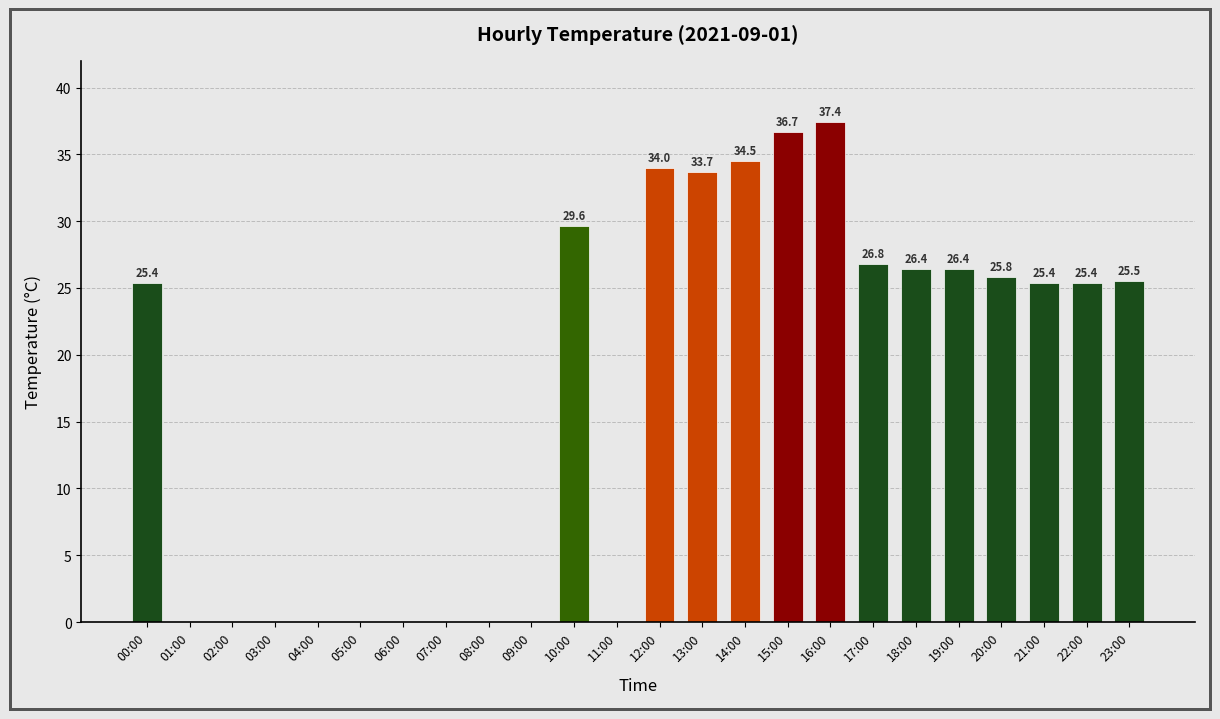

What is the maximum value shown in the chart?

37.4